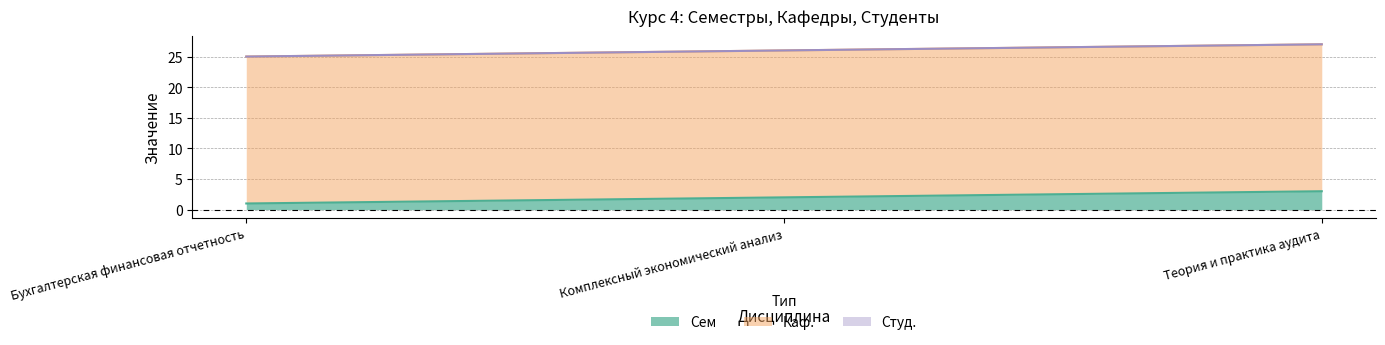

How many series are shown in this chart?

3